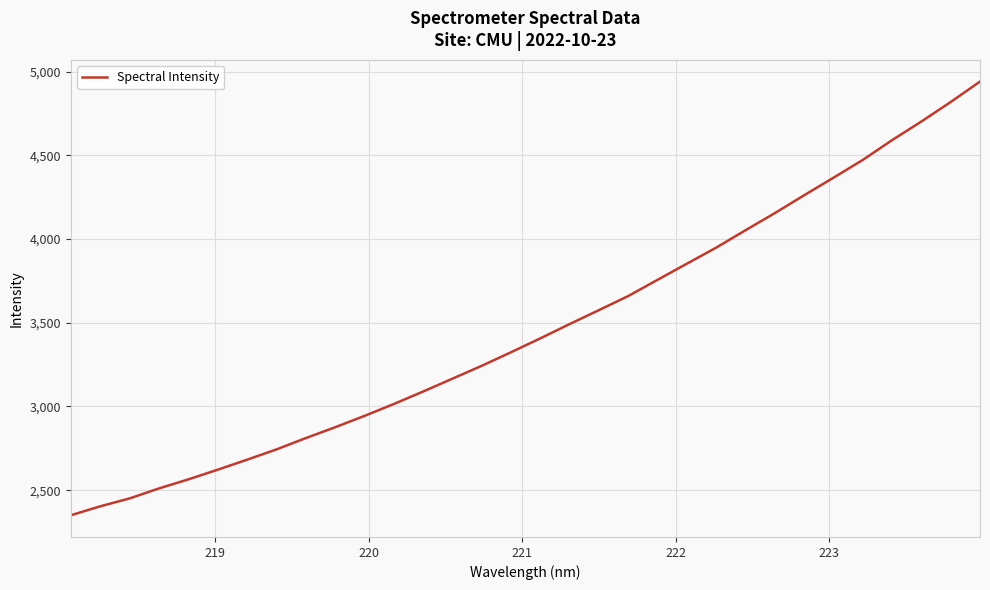

What is the minimum value shown in the chart?

2349.9